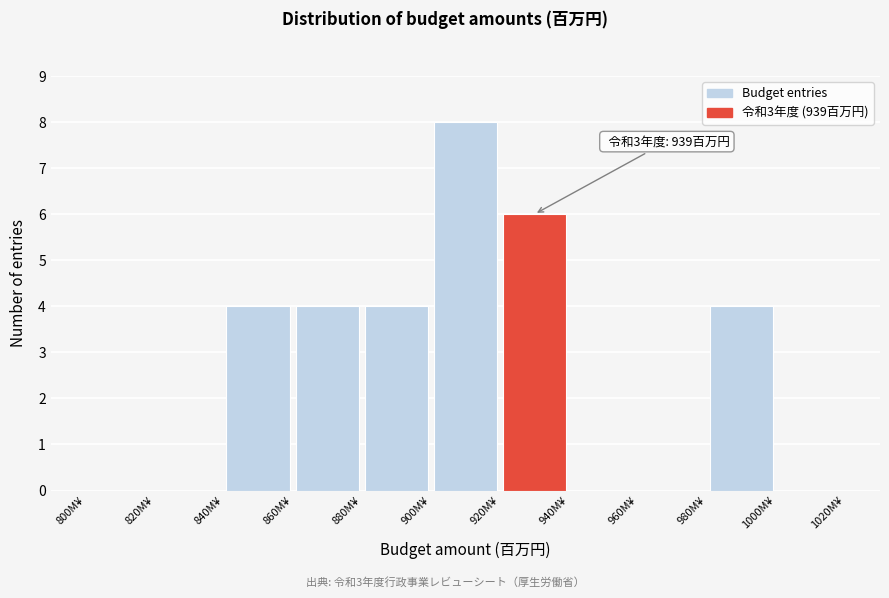

Over which range of the x-axis is the bar tallest?

900 to 920